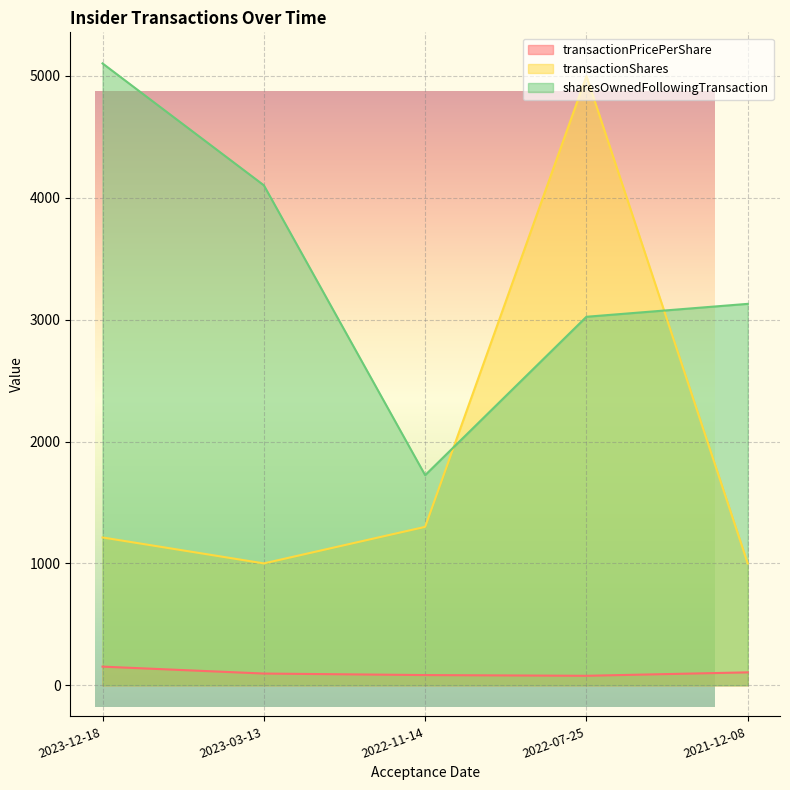

The value of transactionShares at 2022-11-14 is 2248.7. True or false?

False